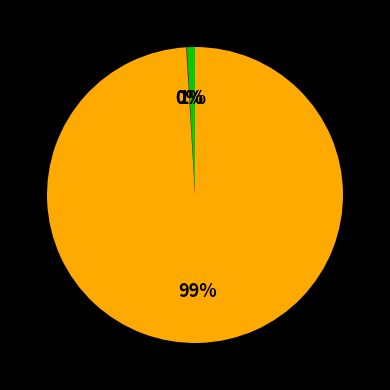

Rank the categories by value from highest to lowest.

Common stock, shares issued, Securities held to maturity, Preferred stock, shares issued, Unearned income on loans